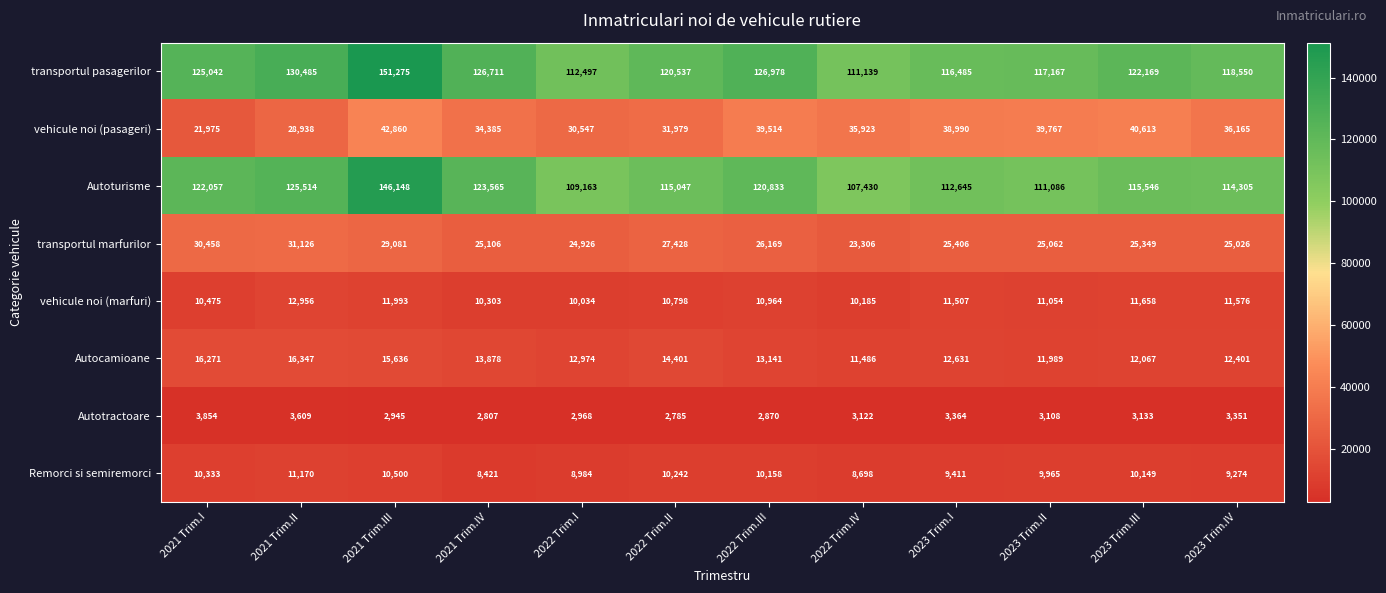

What is the total value across all series at 2022 Trim.IV?

311289